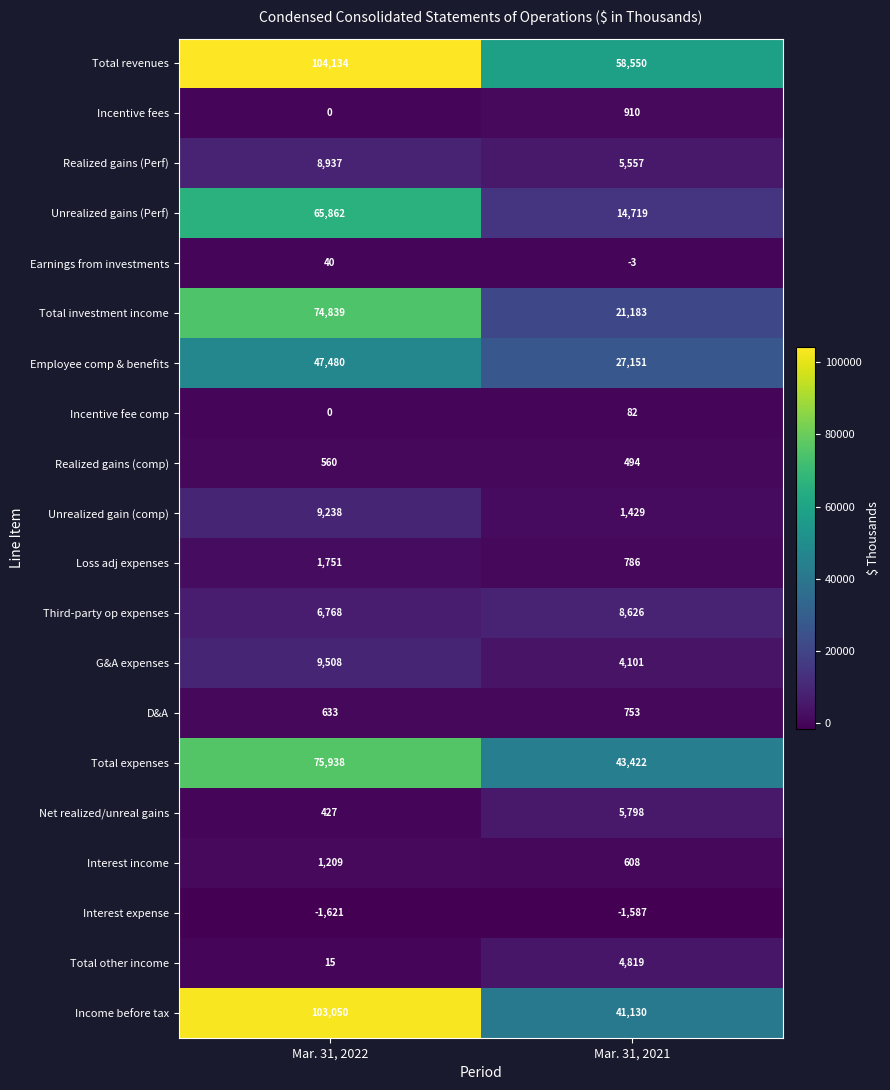

At which label does Third-party op expenses reach its peak?

Mar. 31, 2021